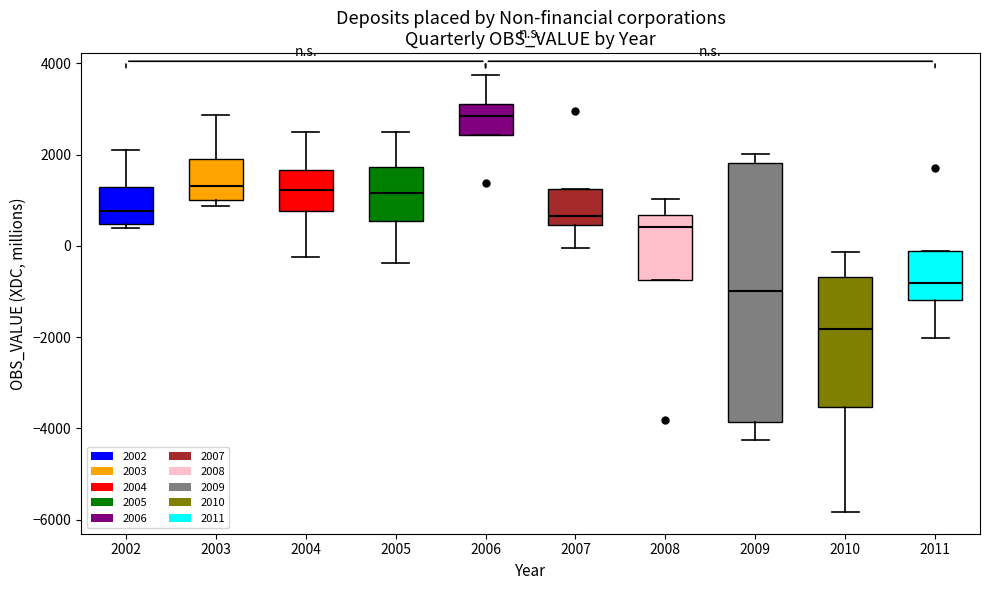

Where does the lower whisker of the box at x = 2009 end on the y-axis? The values are not printed on the chart, so give them approximately, as read against the axis.

-4200